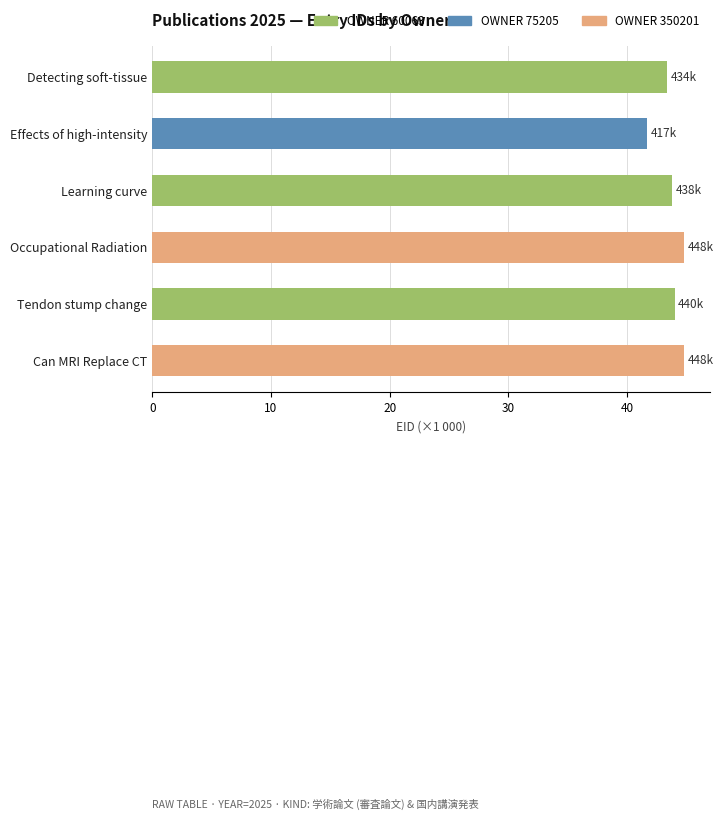

What is the average value?

43.7